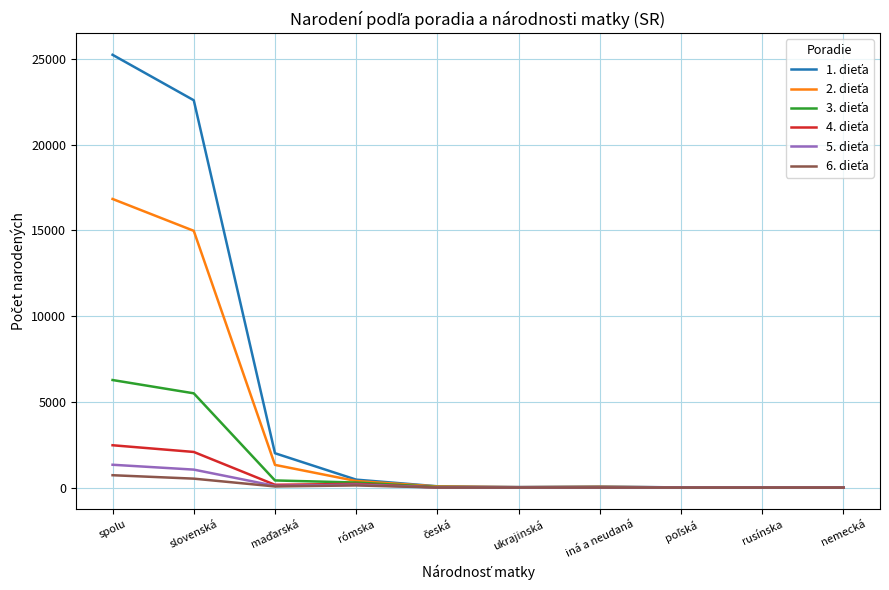

What is the maximum value shown in the chart?

25229